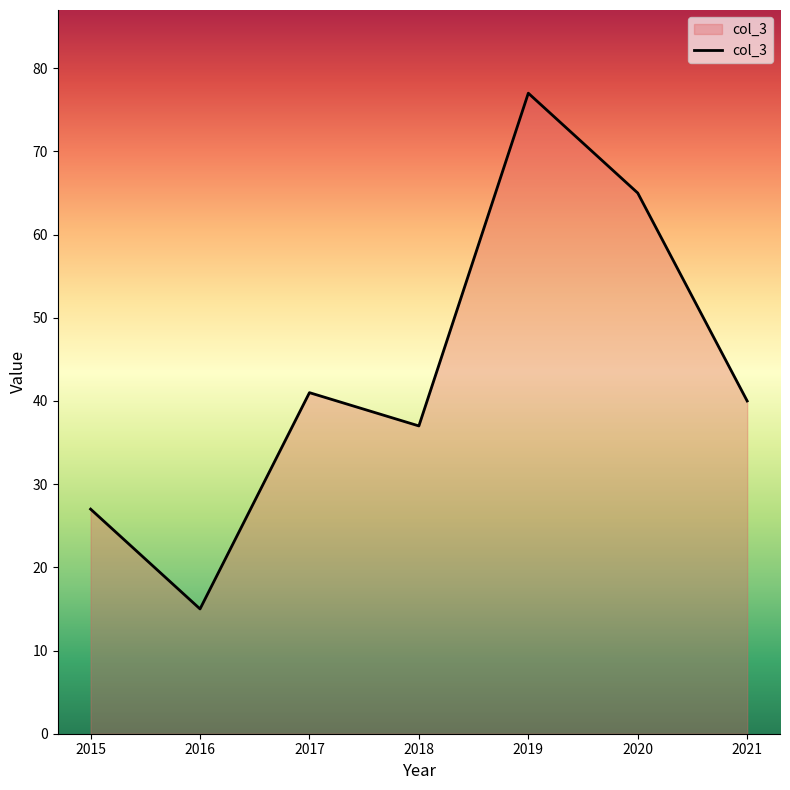

What is the sum of the values at 2021 and 2017?

81